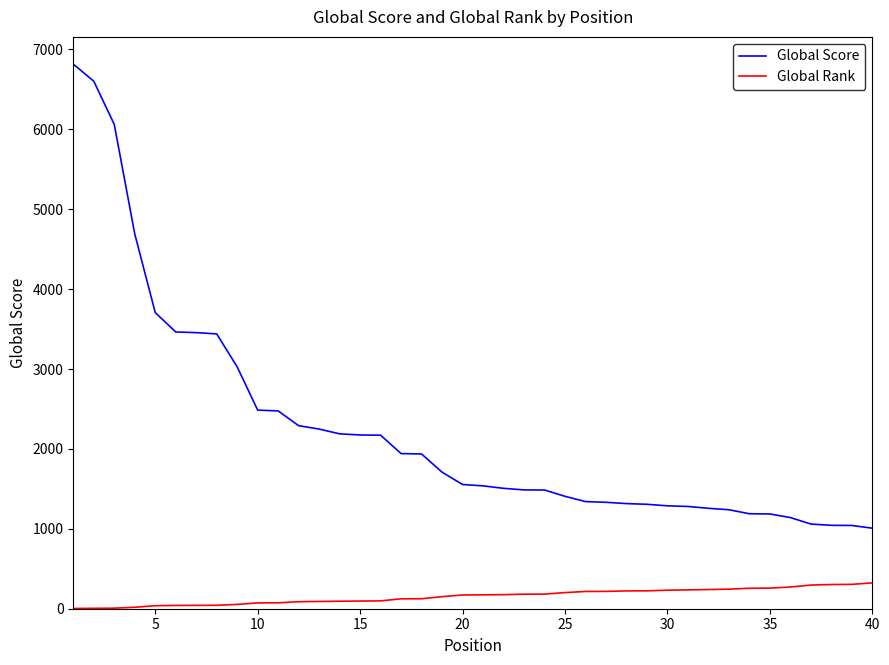

Which series has the widest spread of values?

Global Score